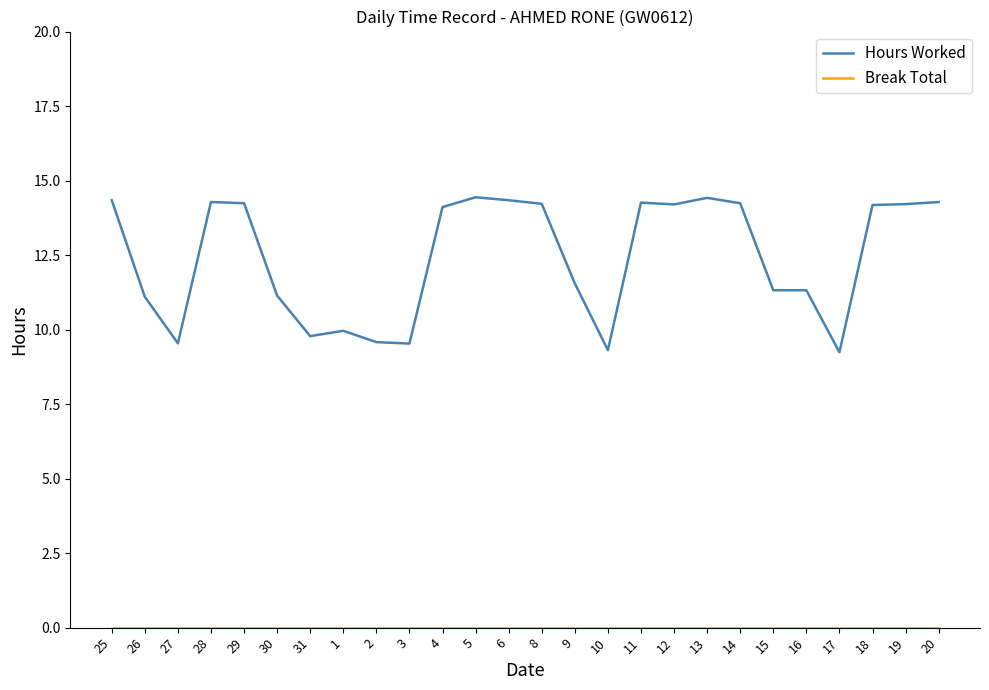

Which series changed the most between 27 and 14?

Hours Worked